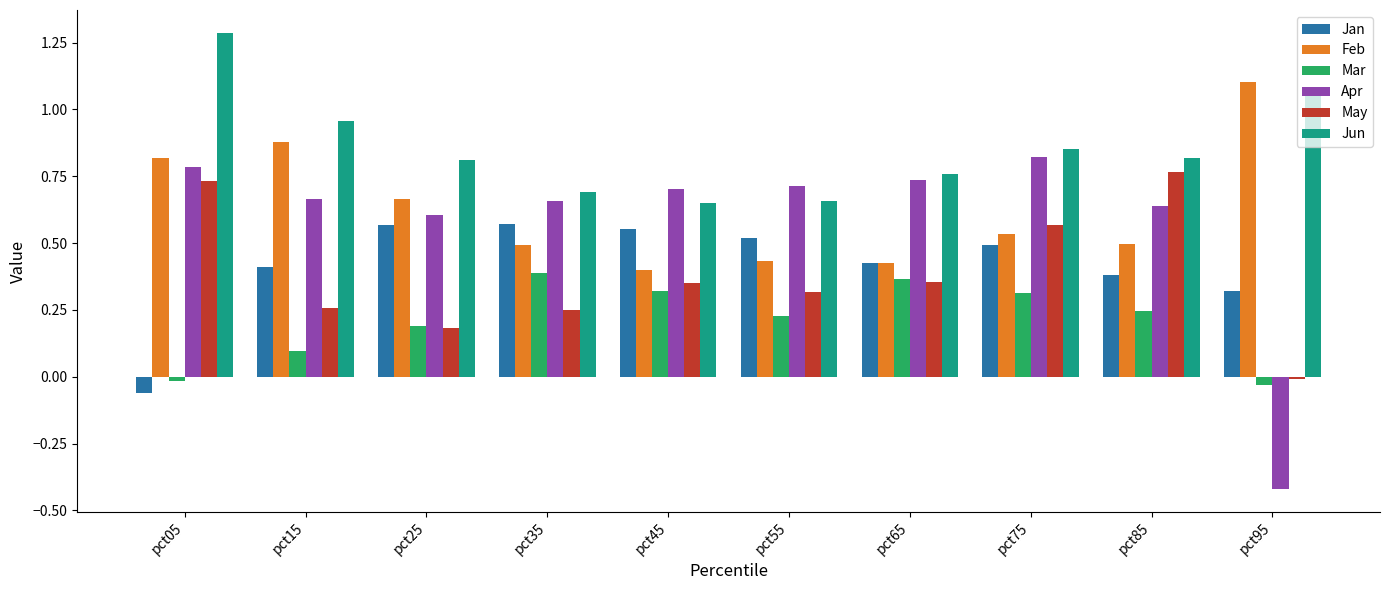

At how many categories does at least one series exceed 0?

10